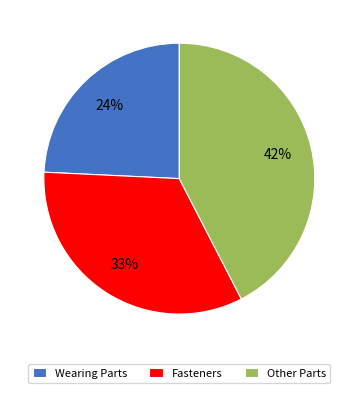

Which has a higher value, Fasteners or Wearing Parts?

Fasteners